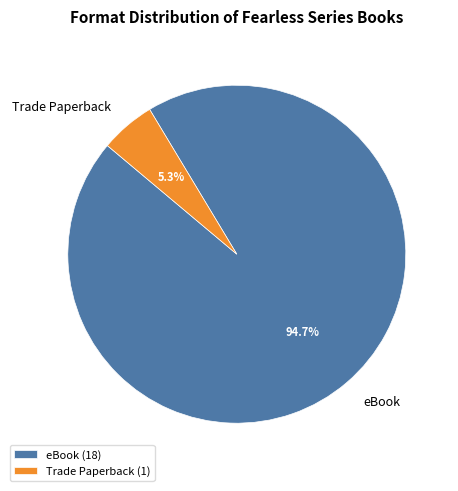

To the nearest percent, what is the combined percentage of eBook and Trade Paperback?

100%